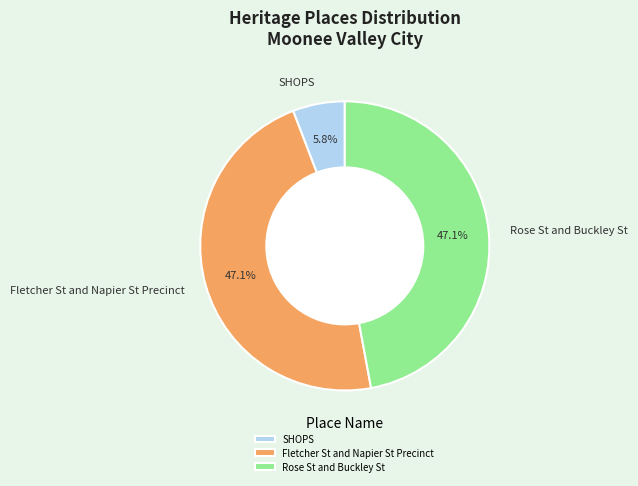

Is it true that SHOPS is 6% of the pie?

True